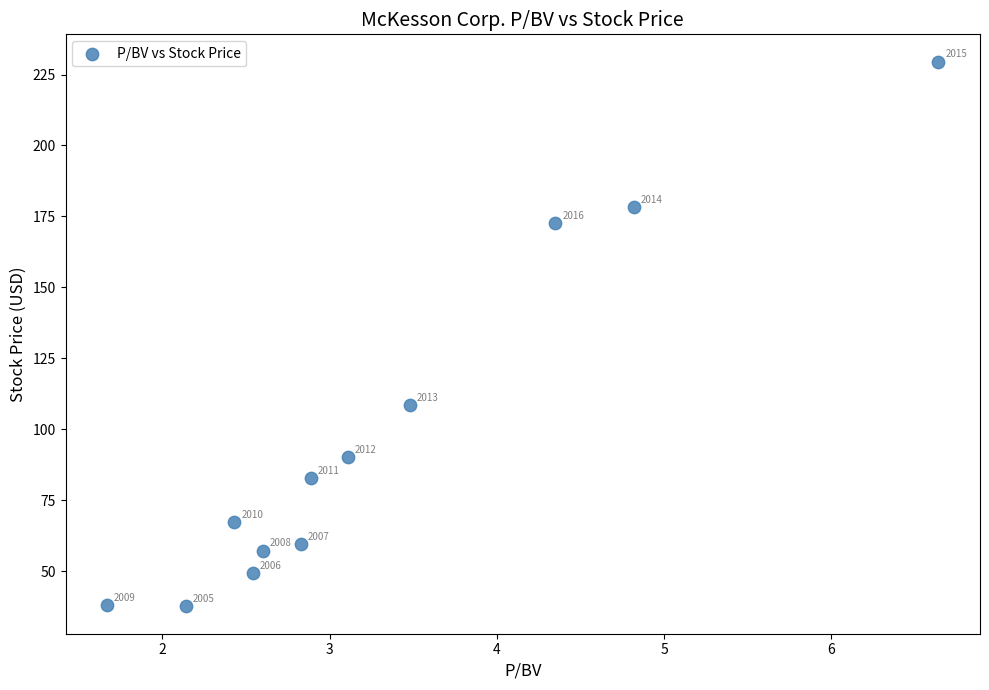

What Y value in the scatter plot is closest to 133?

108.6